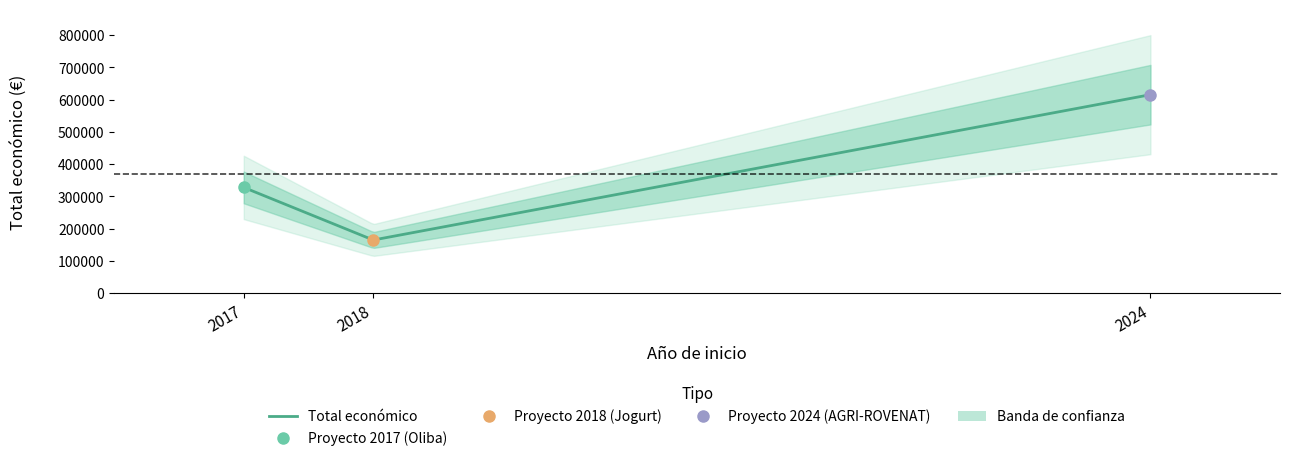

At which label is the value closest to 389987?

2017